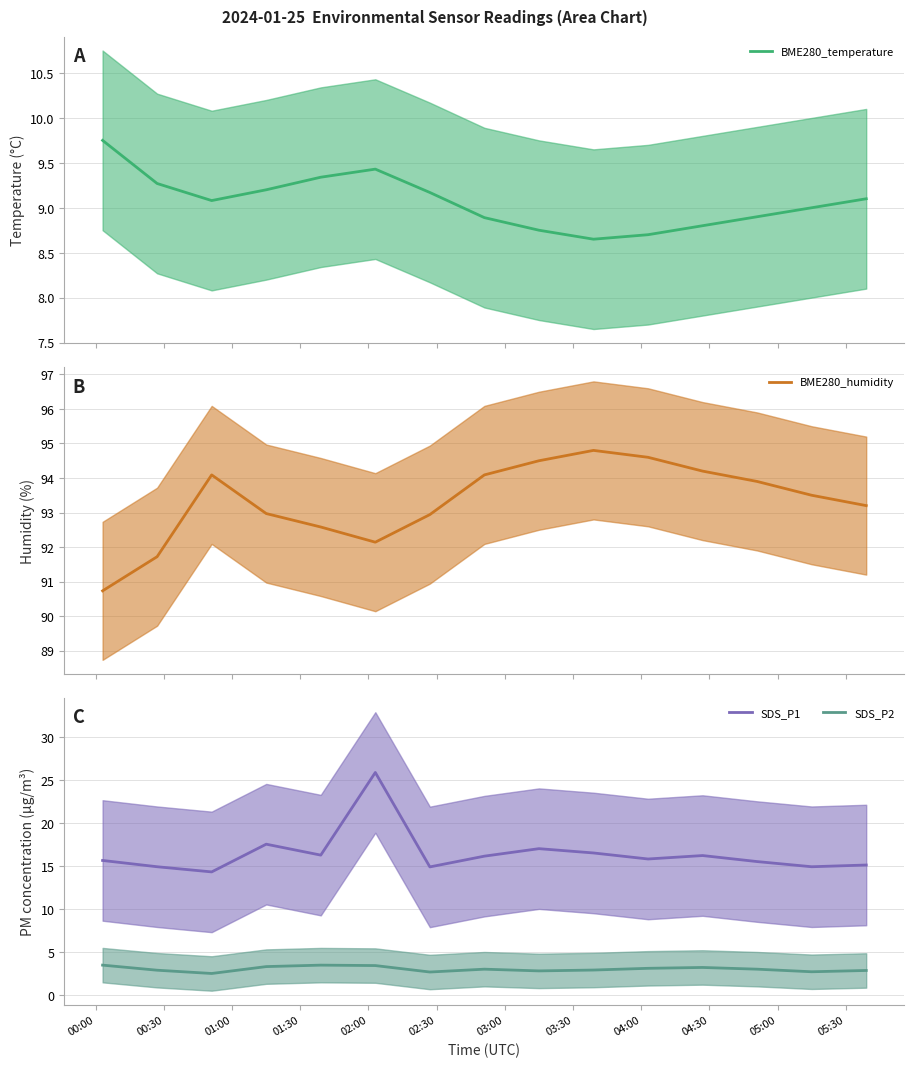

True or false: SDS_P2 and SDS_P1 intersect in this chart.

False